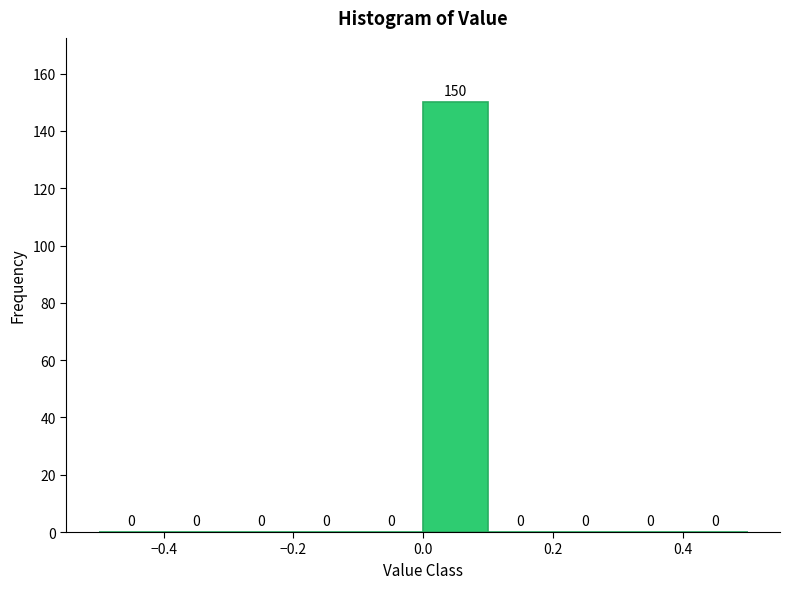

Reading left to right, list every bar in this chart as the range it spans on the x-axis followed by its height.

-0.5 to -0.4: 0
-0.4 to -0.3: 0
-0.3 to -0.2: 0
-0.2 to -0.1: 0
-0.1 to 0.0: 0
0.0 to 0.1: 150
0.1 to 0.2: 0
0.2 to 0.3: 0
0.3 to 0.4: 0
0.4 to 0.5: 0